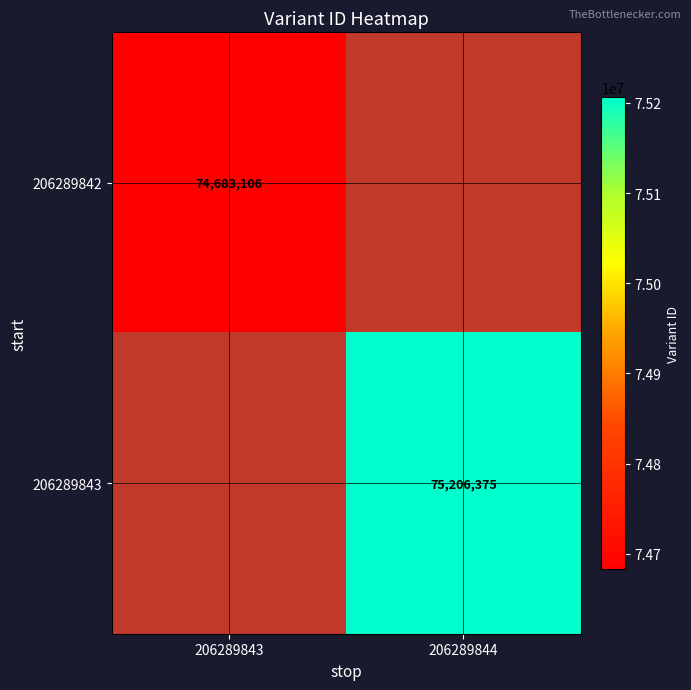

What is the maximum value shown in the chart?

75206375